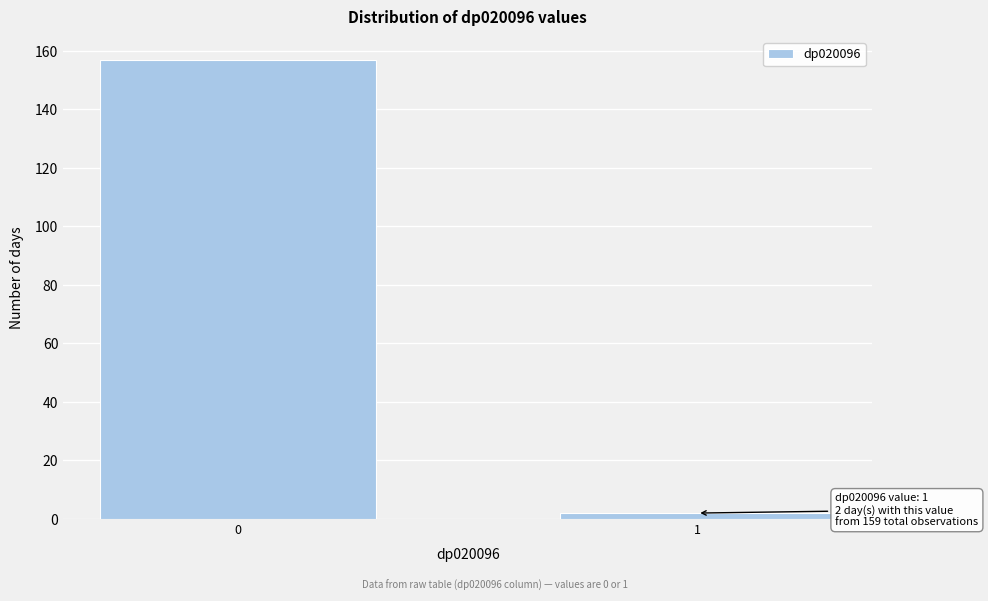

Reading left to right, extract all data points from this chart.

0=157	1=2